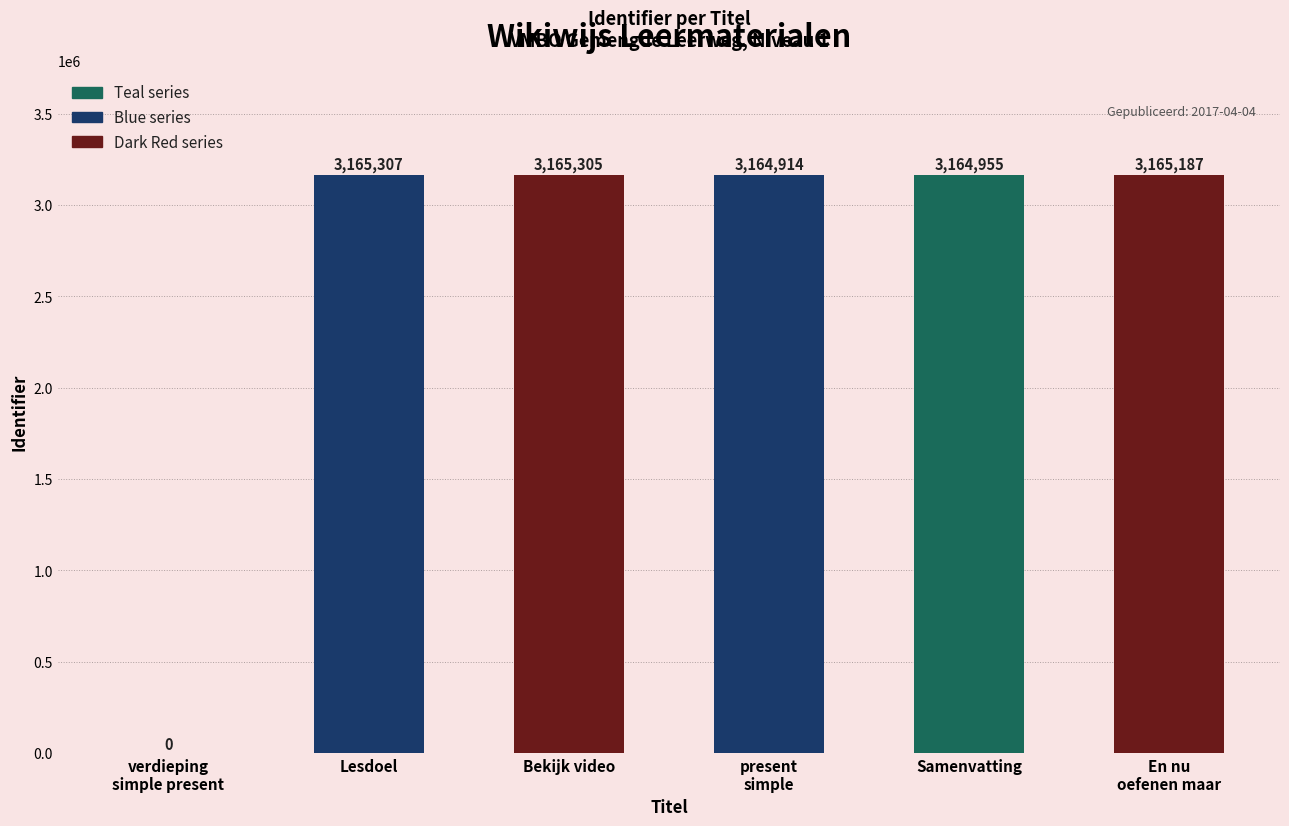

How many categories are shown in the chart?

6